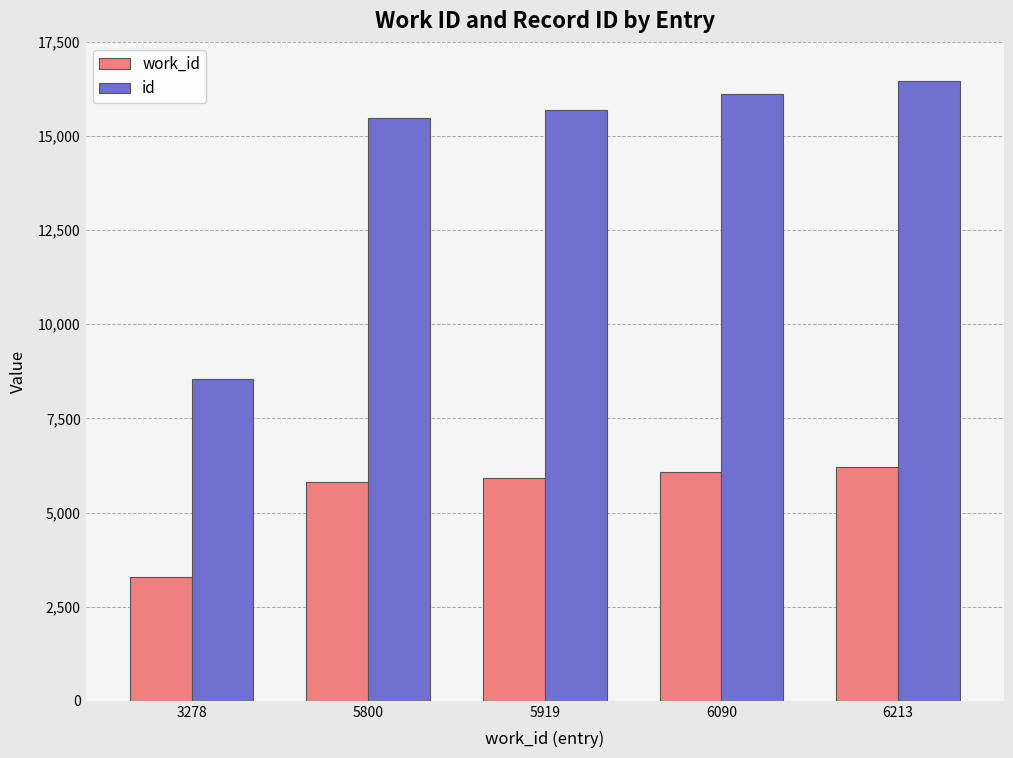

Reading left to right, list all the values displayed in this chart.

work_id: 3278=3278	5800=5800	5919=5919	6090=6090	6213=6213
id: 3278=8539	5800=15468	5919=15694	6090=16115	6213=16473